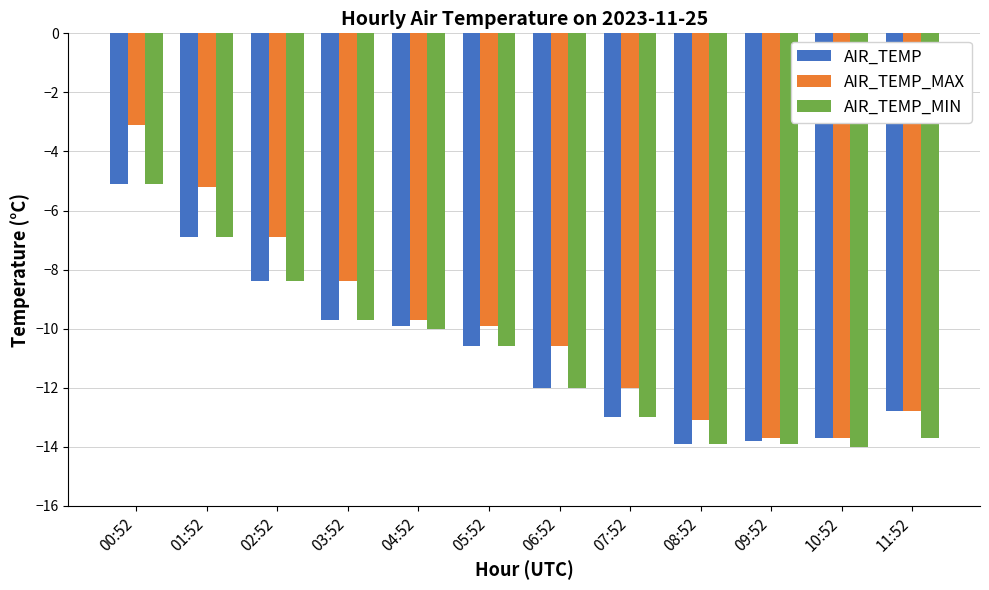

Where does the AIR_TEMP_MIN series first go above -10?

00:52